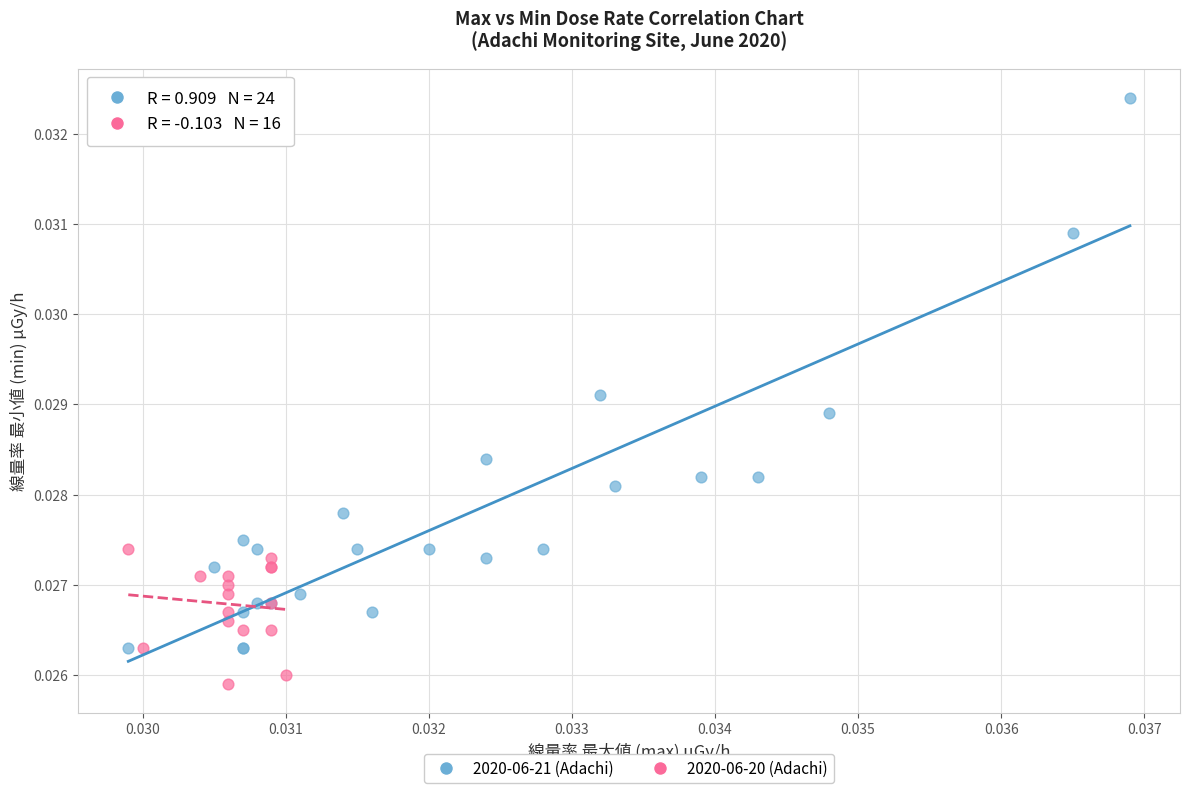

What are all the series names shown in the legend?

2020-06-21 (Adachi), 2020-06-20 (Adachi)